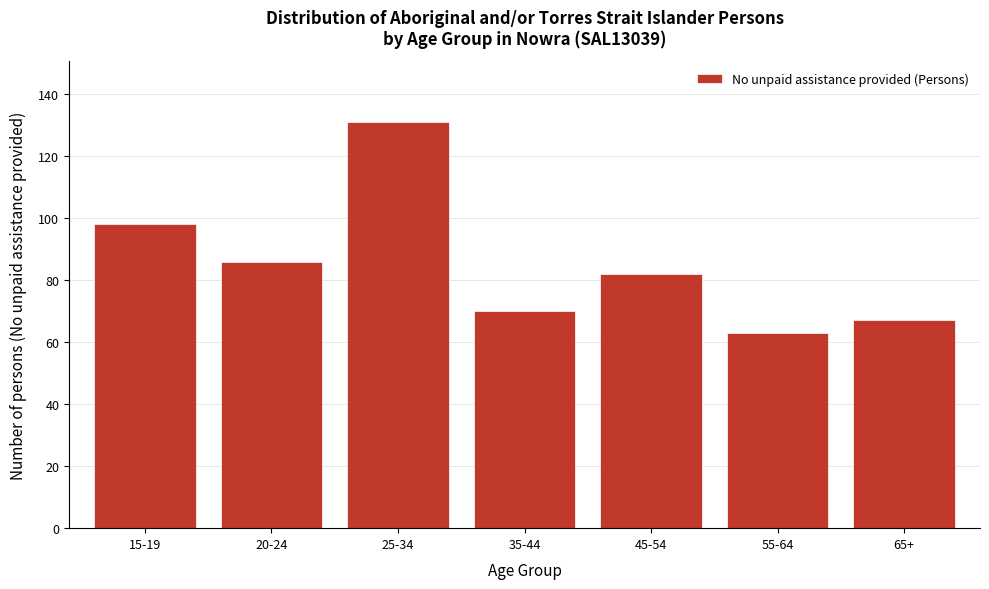

Reading right to left, what are all the values shown in this chart?

65+=67	55-64=63	45-54=82	35-44=70	25-34=131	20-24=86	15-19=98